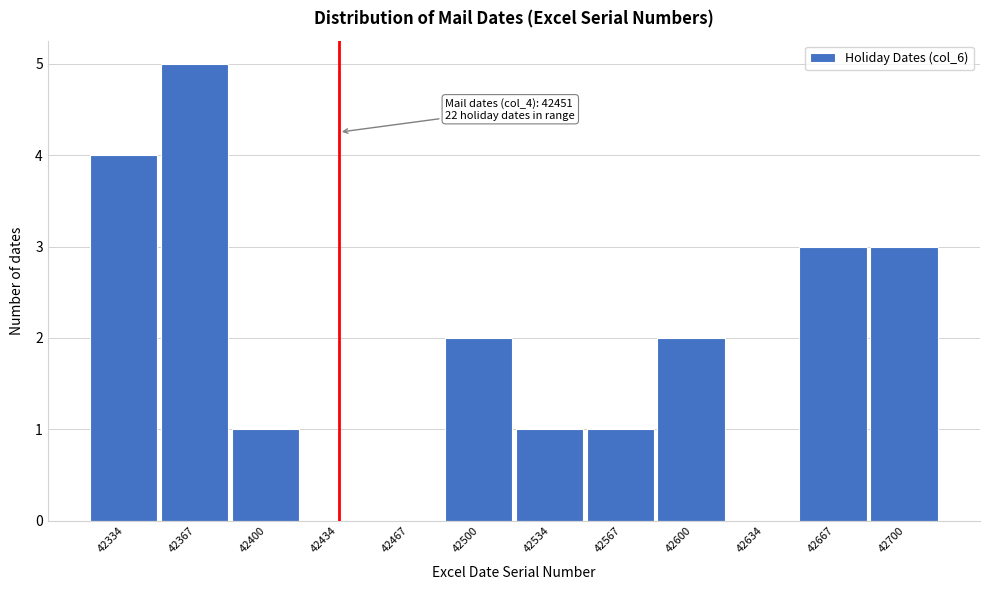

Reading right to left, transcribe all the data shown in this chart.

42700=3	42667=3	42634=0	42600=2	42567=1	42534=1	42500=2	42467=0	42434=0	42400=1	42367=5	42334=4